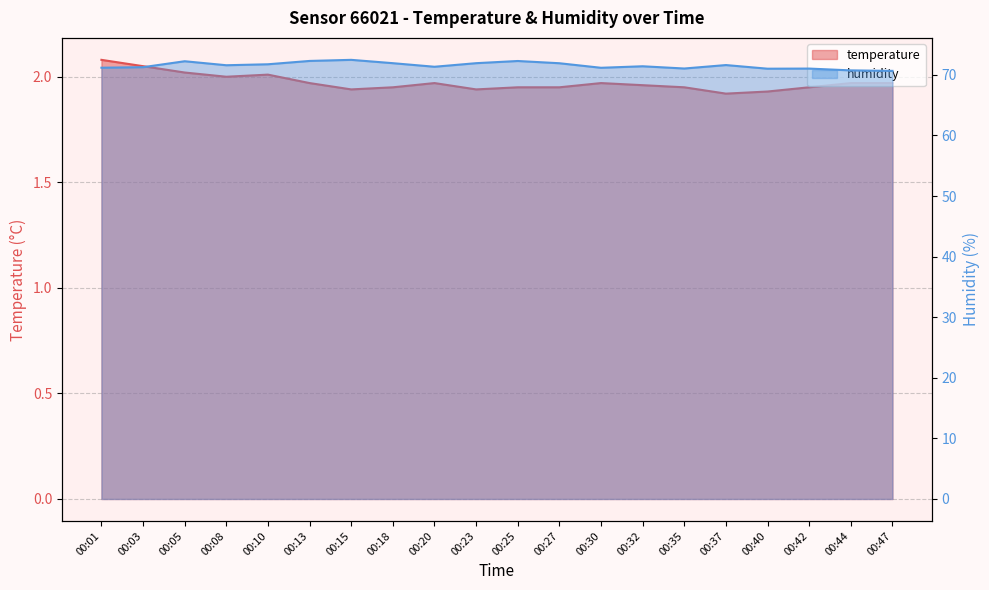

What is the approximate value of temperature at 00:15?

1.9